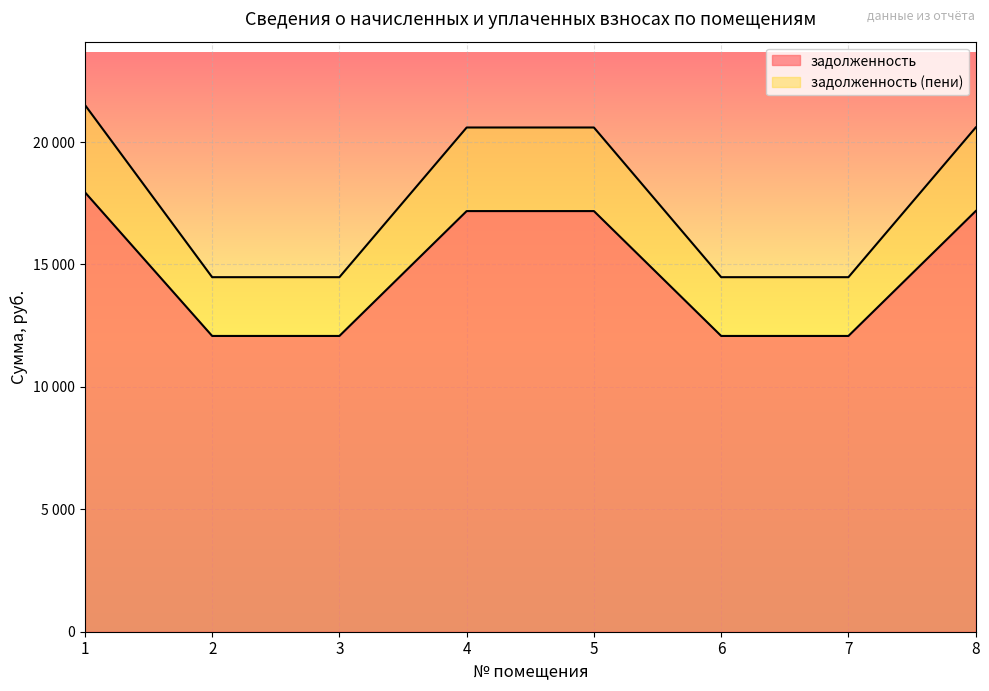

At how many categories does at least one series exceed 20783?

1